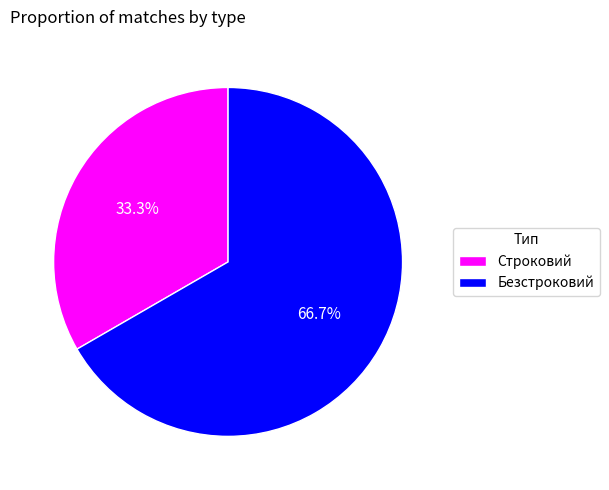

What is the majority slice?

Безстроковий